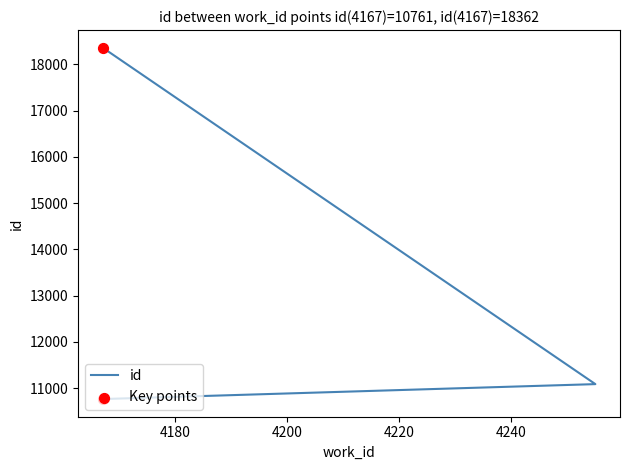

What is the change in value from 4167 to 4167?

+7601